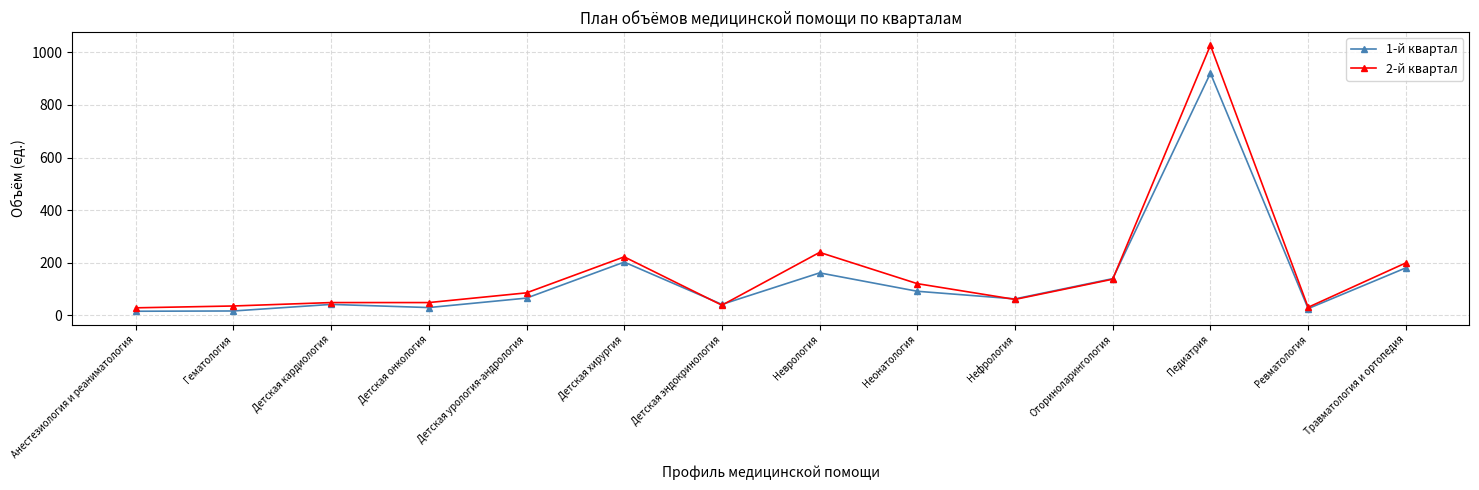

True or false: 2-й квартал has a value of 28 at Анестезиология и реаниматология.

True